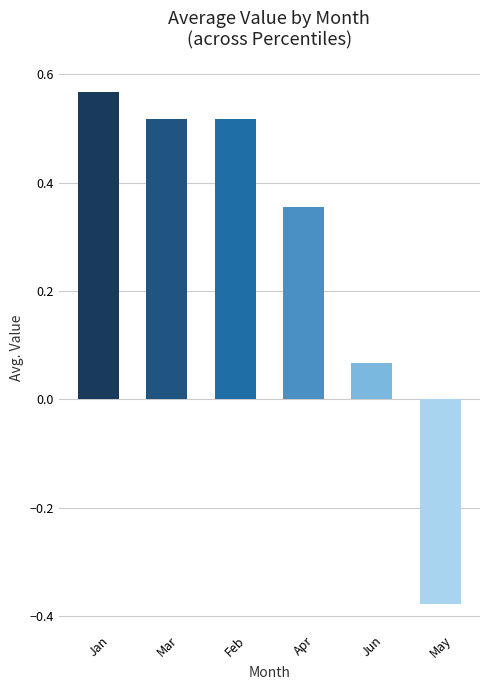

Rank the series at pct85 from lowest to highest value.

May, Jun, Apr, Mar, Jan, Feb